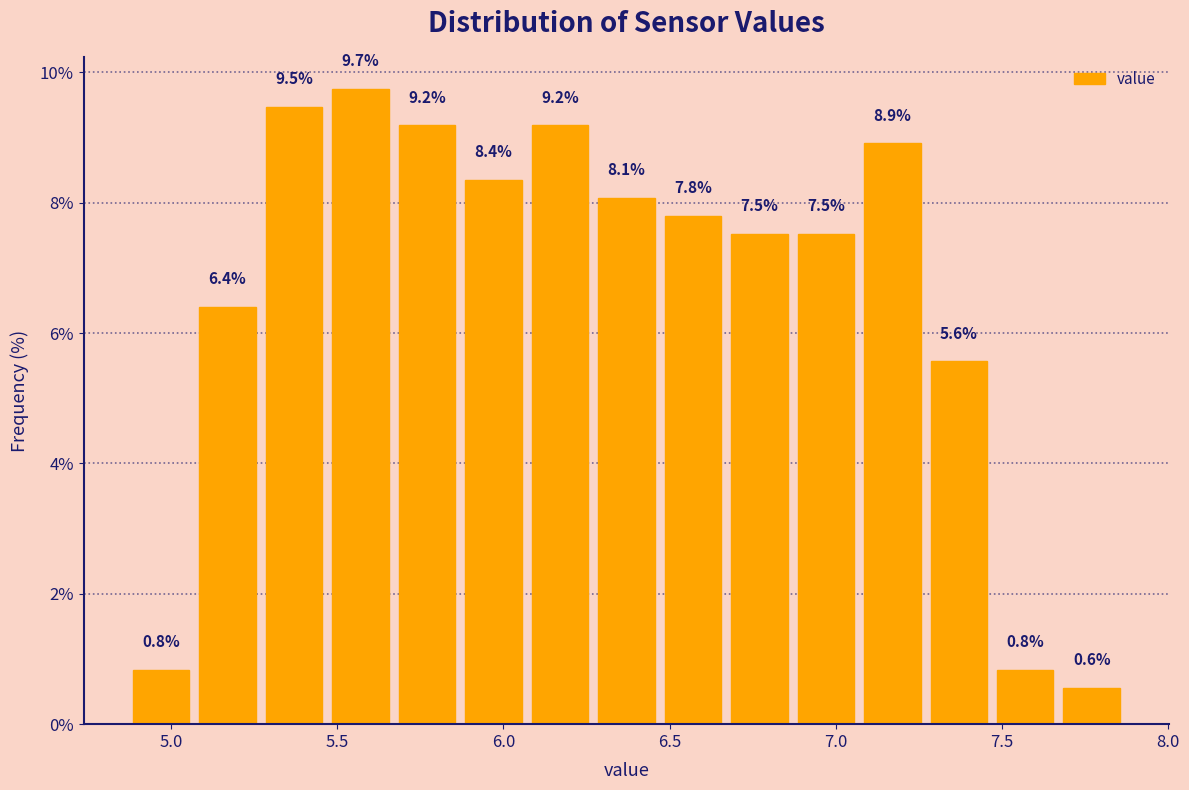

Reading left to right, transcribe this chart: for each bar, give the range it covers on the x-axis and its height. The bar edges are not printed on the chart, so give them approximately, as read against the axis.

4.87 to 5.07: 0.8
5.07 to 5.27: 6.4
5.27 to 5.47: 9.5
5.47 to 5.67: 9.7
5.67 to 5.87: 9.2
5.87 to 6.07: 8.4
6.07 to 6.27: 9.2
6.27 to 6.47: 8.1
6.47 to 6.67: 7.8
6.67 to 6.87: 7.5
6.87 to 7.07: 7.5
7.07 to 7.27: 8.9
7.27 to 7.47: 5.6
7.47 to 7.67: 0.8
7.67 to 7.87: 0.6